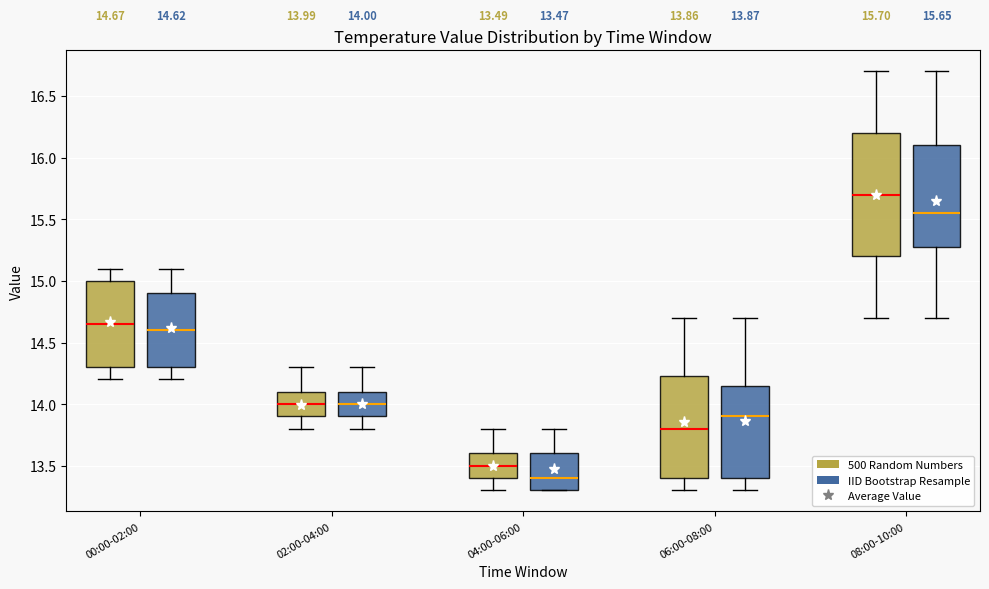

Comparing the boxes themselves (not the whiskers), which one is the tallest?

08:00-10:00 (500 Random Numbers)